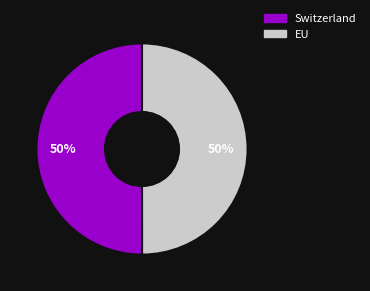

To the nearest percent, what percentage of the pie is EU?

50%